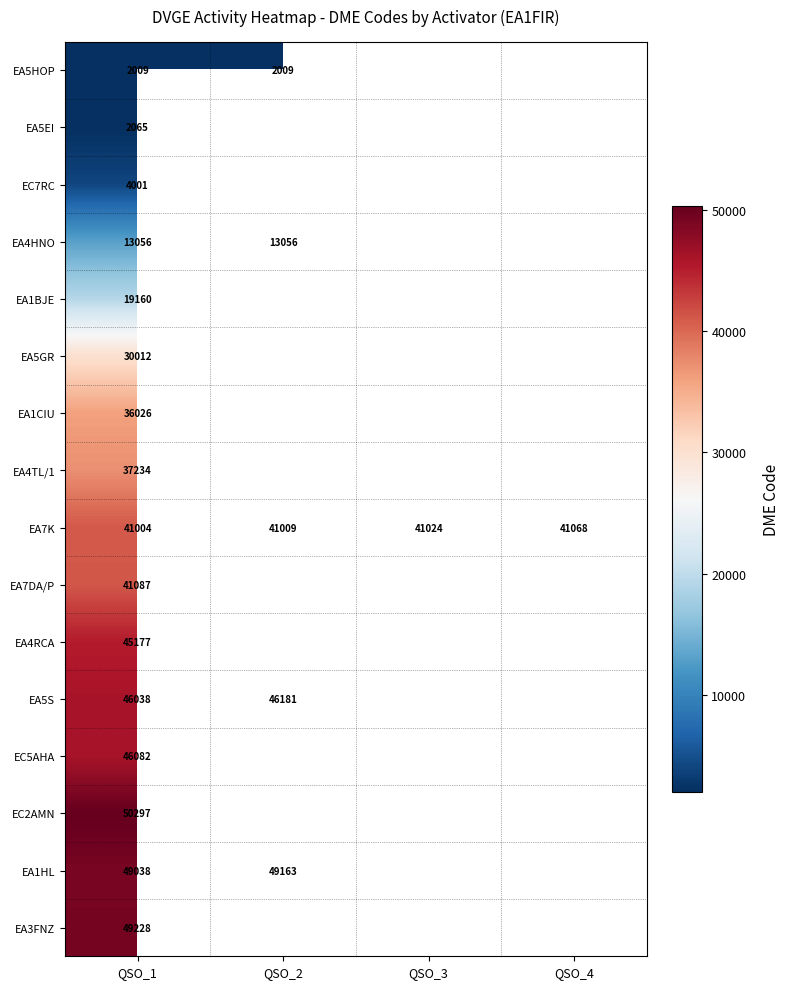

What is the total value across all series at QSO_1?

511514